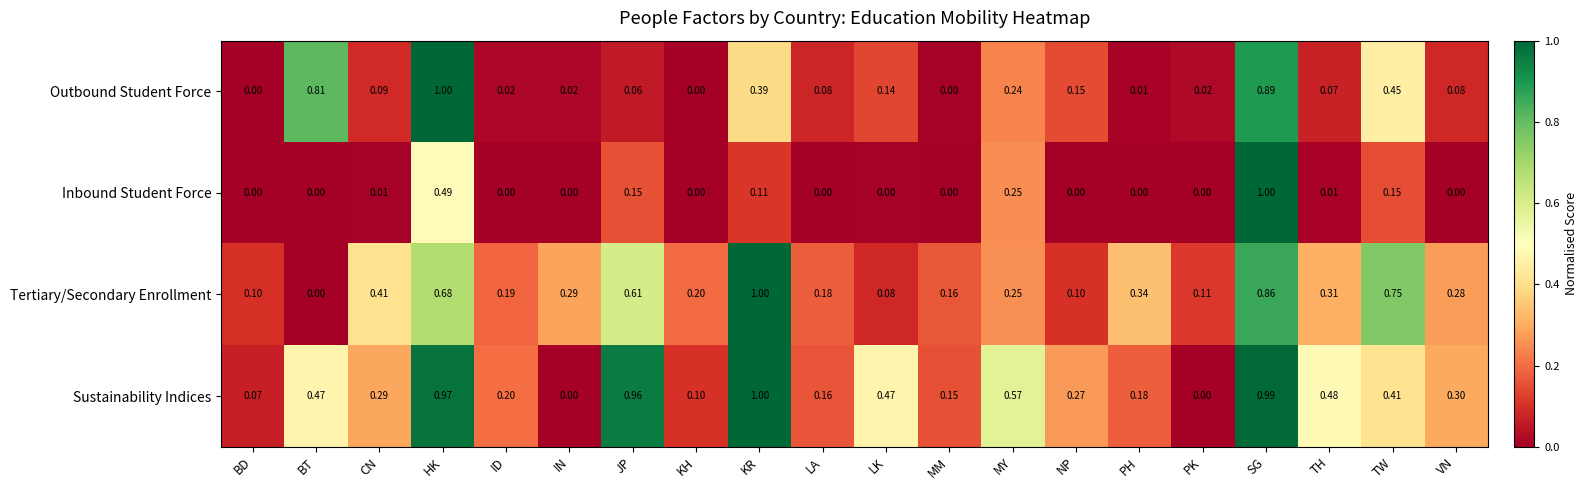

Rank the series at VN from lowest to highest value.

Inbound Student Force, Outbound Student Force, Tertiary/Secondary Enrollment, Sustainability Indices